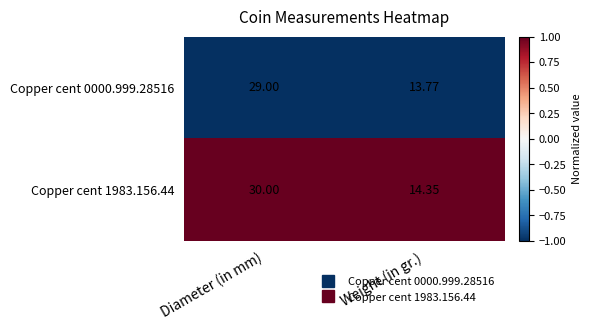

Which series changed the most between Diameter (in mm) and Weight (in gr.)?

Copper cent 1983.156.44